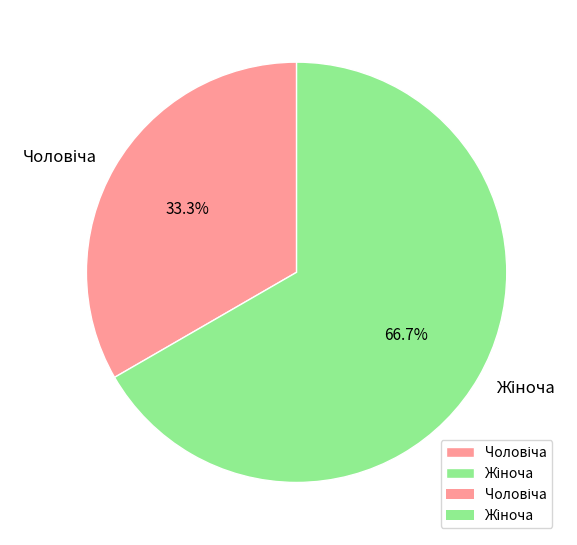

Is there a majority slice in this chart?

Yes